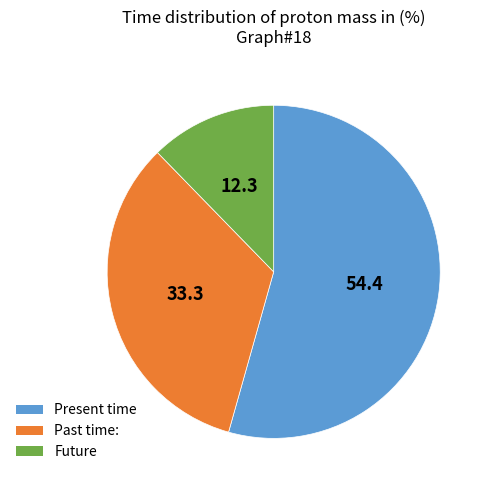

Approximately how many times larger is the value at Future compared to Past time:?

0.4